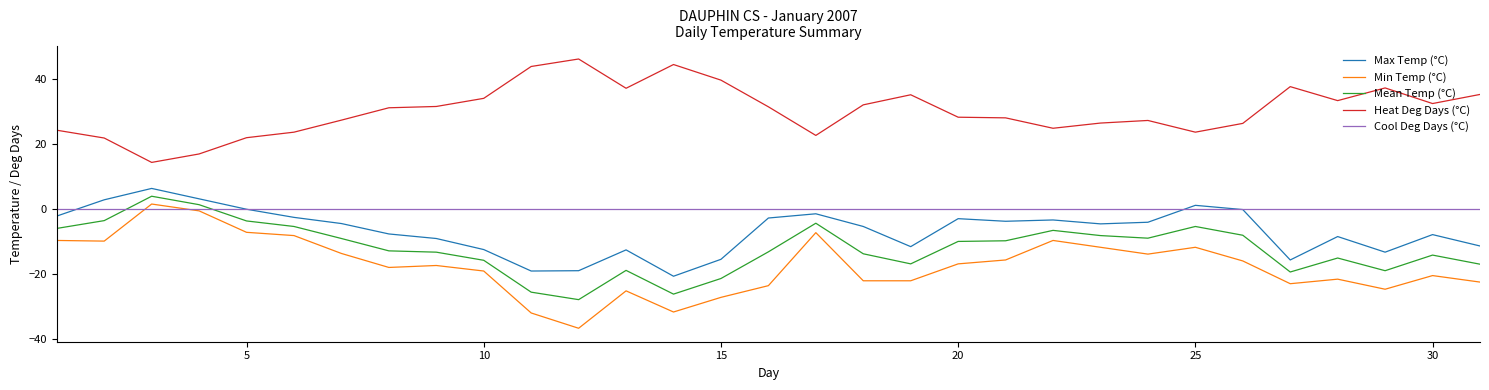

True or false: Max Temp (°C) and Heat Deg Days (°C) cross at least once.

False